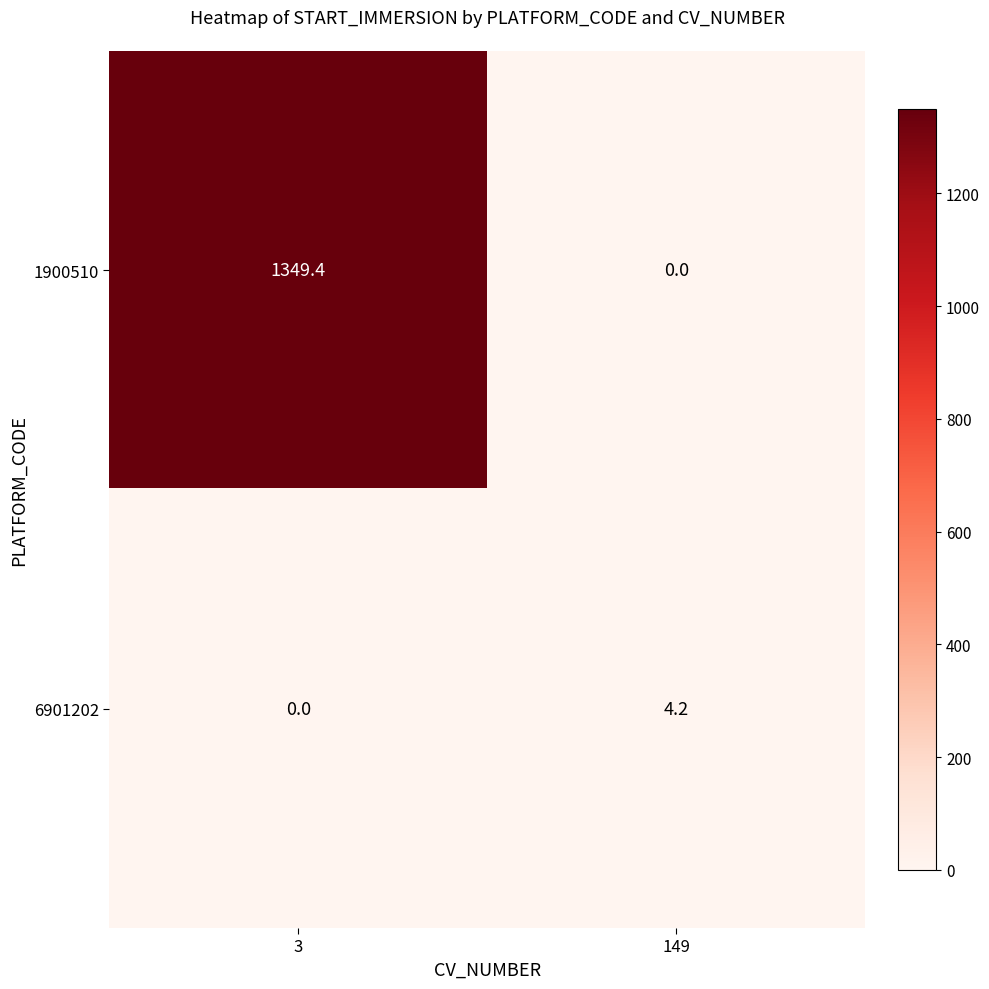

Which category has the highest value across all series?

3